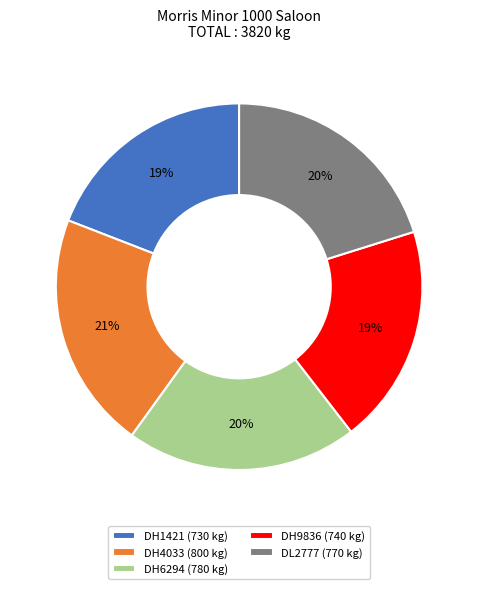

Approximately how many times larger is the value at DH6294 (780 kg) compared to DH9836 (740 kg)?

1.1